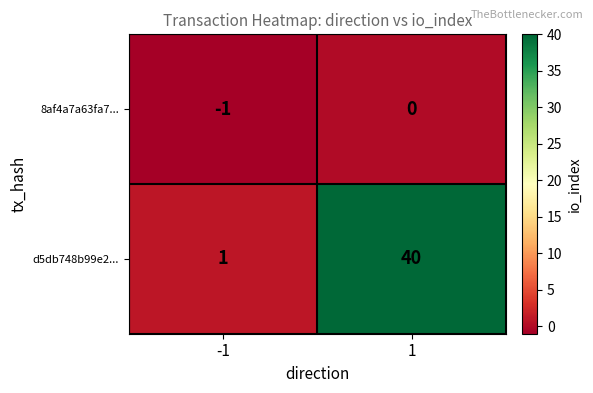

The value of d5db748b99e2... at -1 is 1. True or false?

True